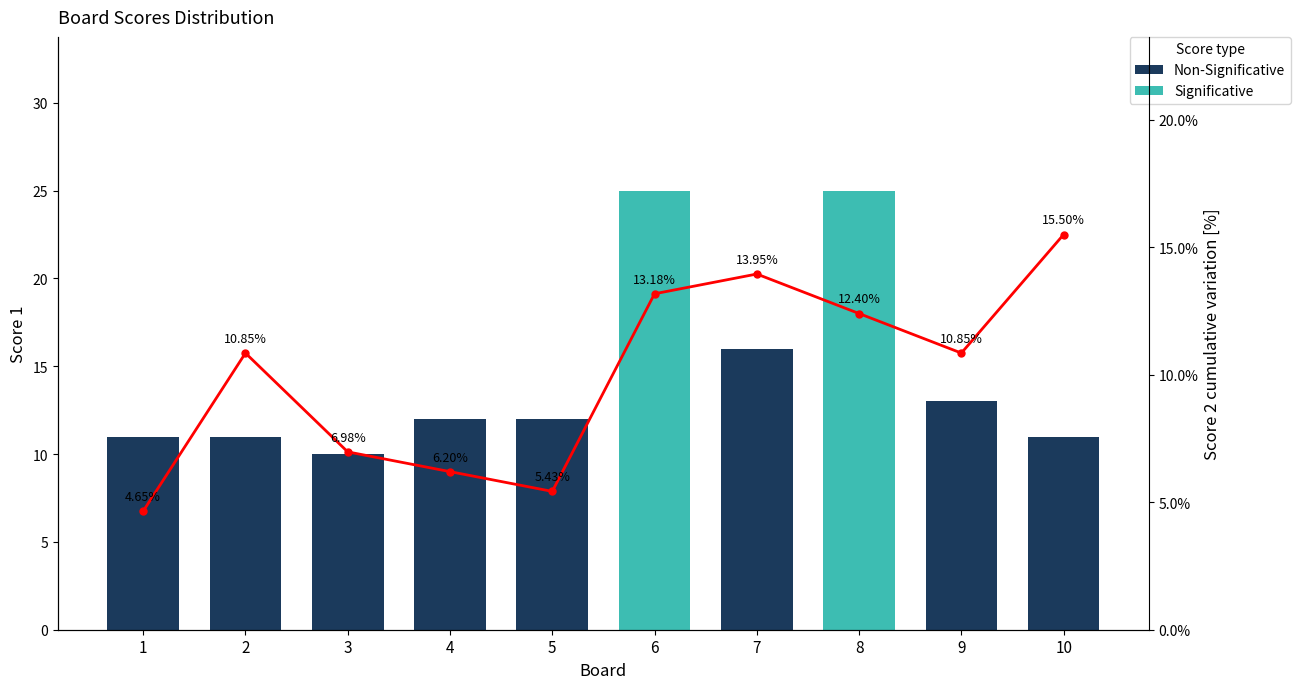

Is the value of Score 2 at 1 greater than the value of Score 1 at 2?

No